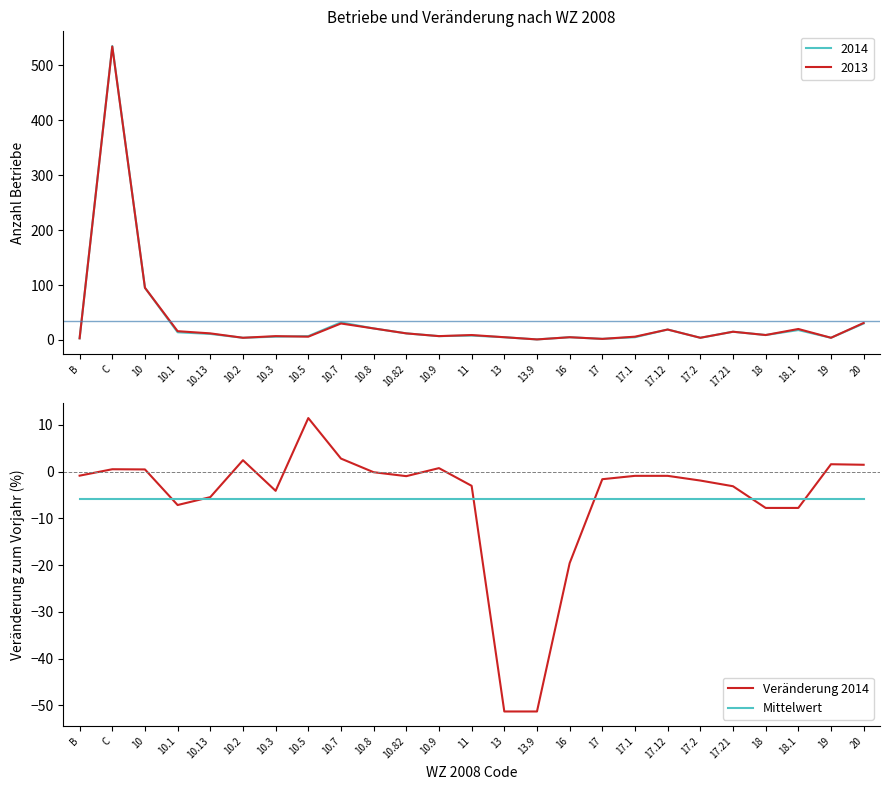

True or false: Veränderung 2014 has more than 1 points higher than both neighbors.

True